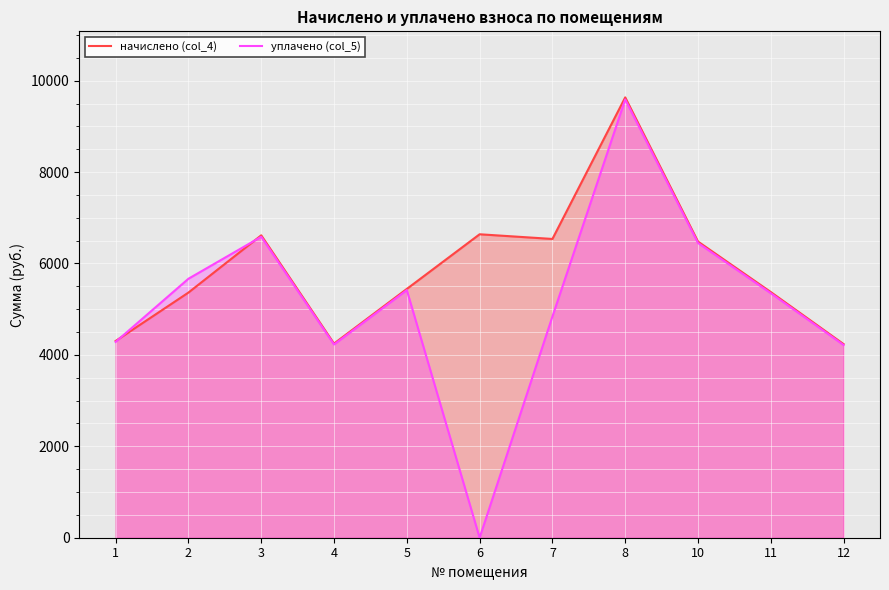

What is the lowest value of the начислено (col_4) series?

4236.4